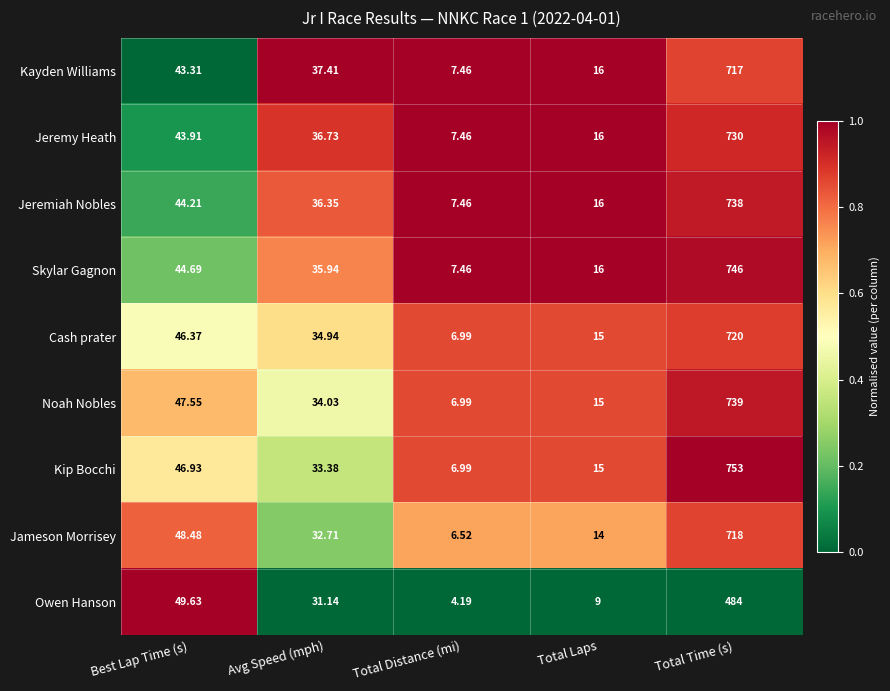

At which category is the sum across all series the highest?

Total Time (s)